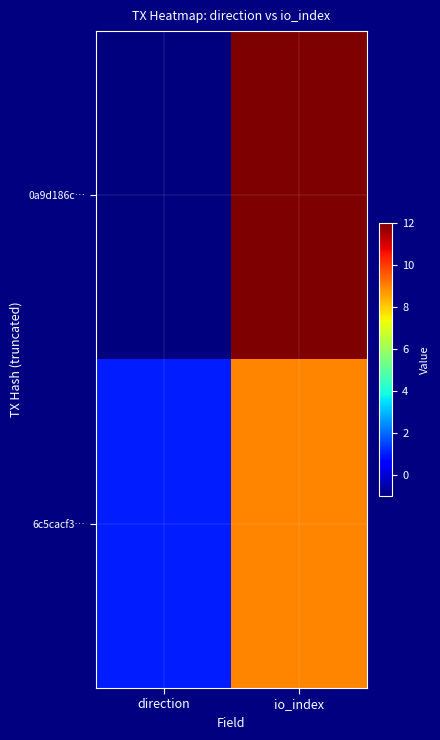

Rank the series by their average value, from highest to lowest.

0a9d186c…, 6c5cacf3…